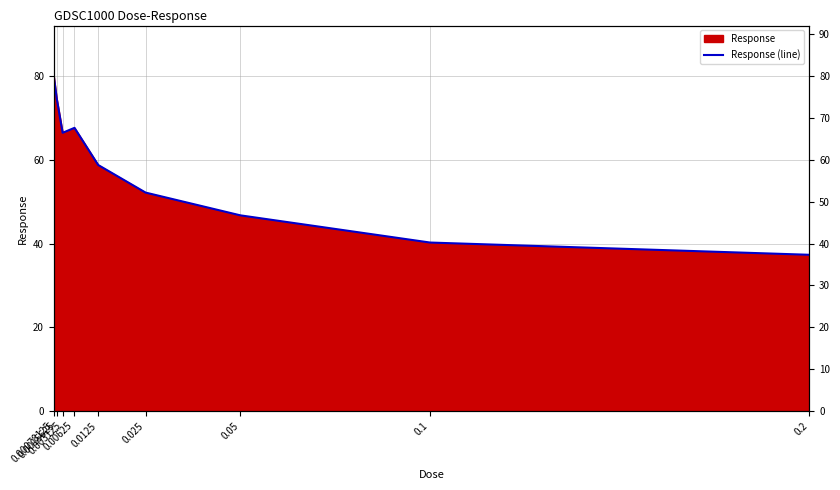

The chart shows a value of 52.2 at 0.025. True or false?

True